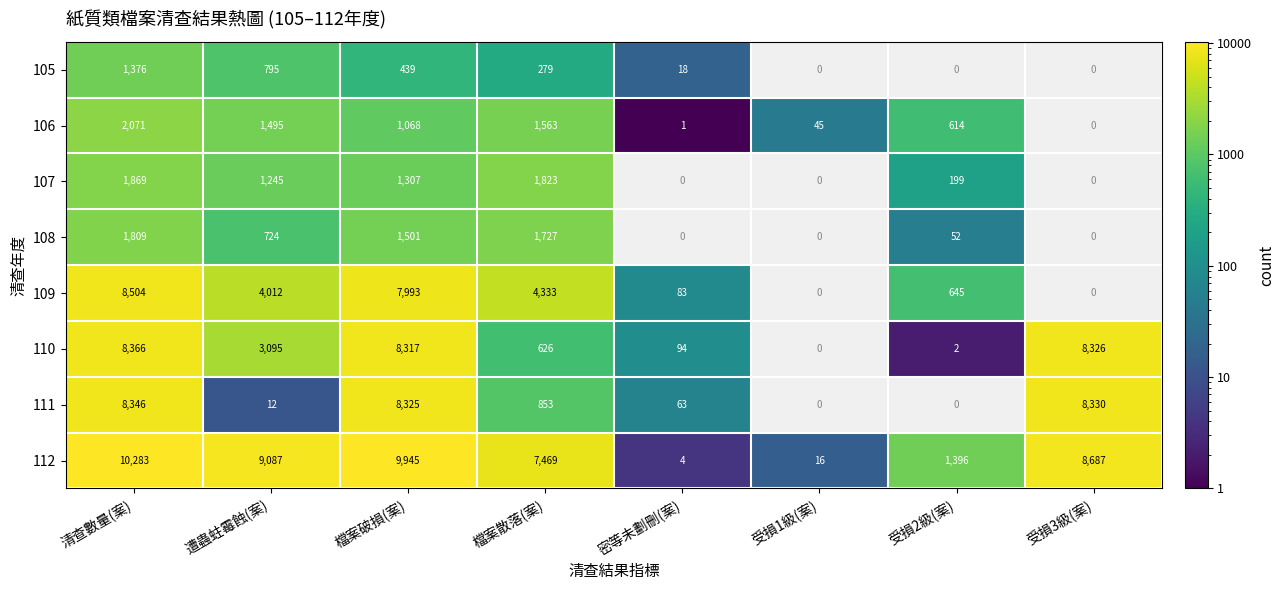

What is the sum of the 109 values at 檔案散落(案) and 受損2級(案)?

4978